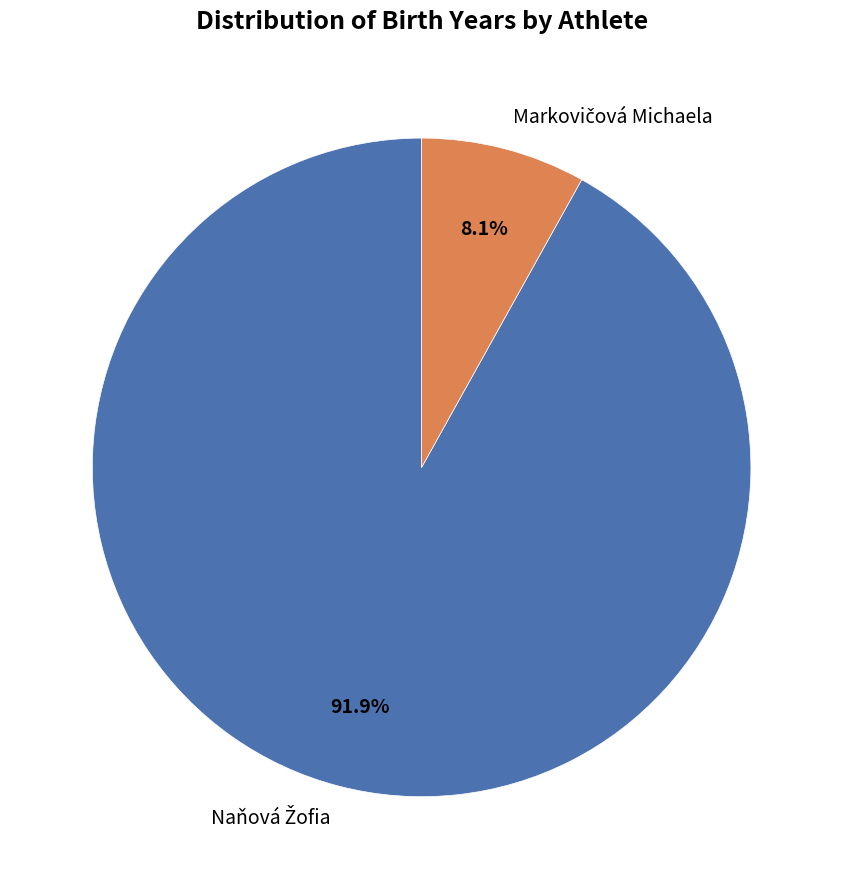

Does any single category account for the majority?

Yes